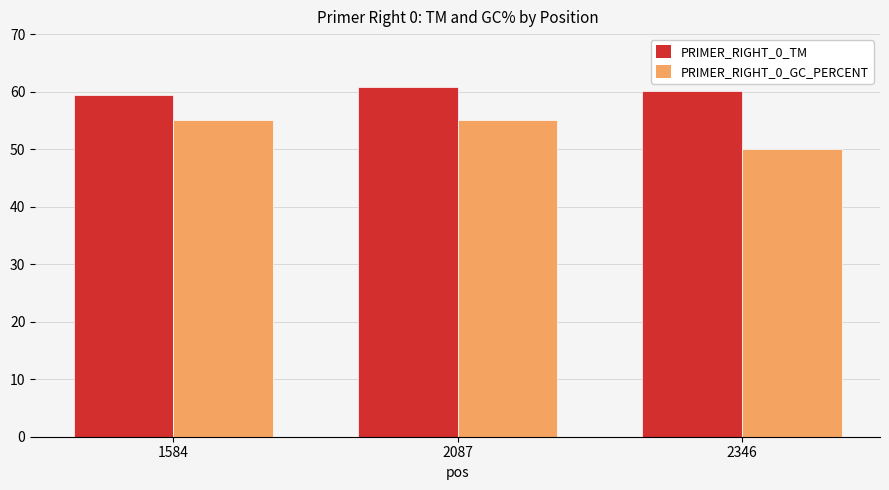

The value of PRIMER_RIGHT_0_GC_PERCENT at 2346 is 71.2. True or false?

False